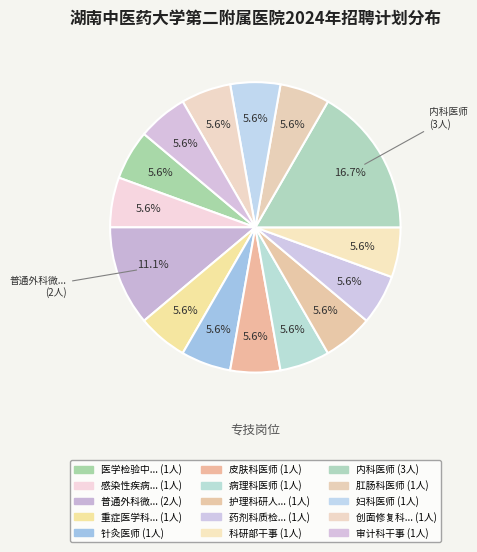

How many slices are in this pie chart?

15